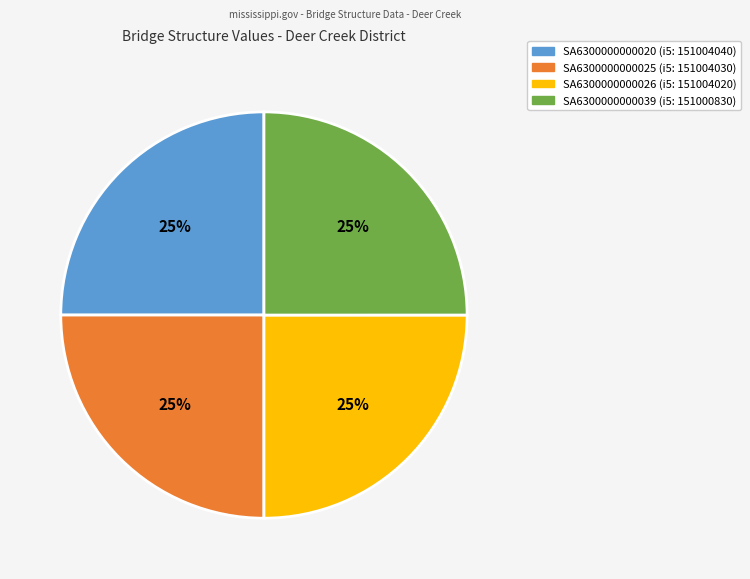

Approximately how many times larger is the value at SA6300000000025 compared to SA6300000000020?

1.0